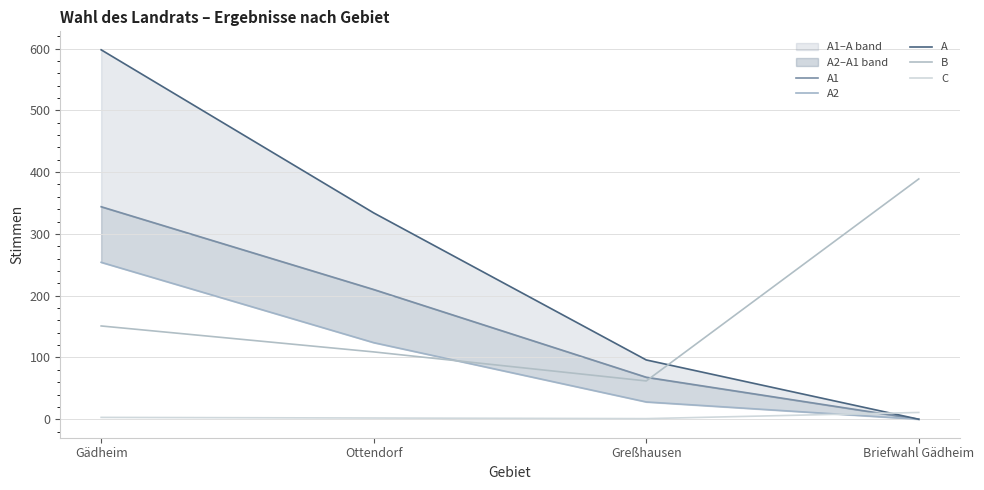

Is this an area chart (filled region under the line)?

No